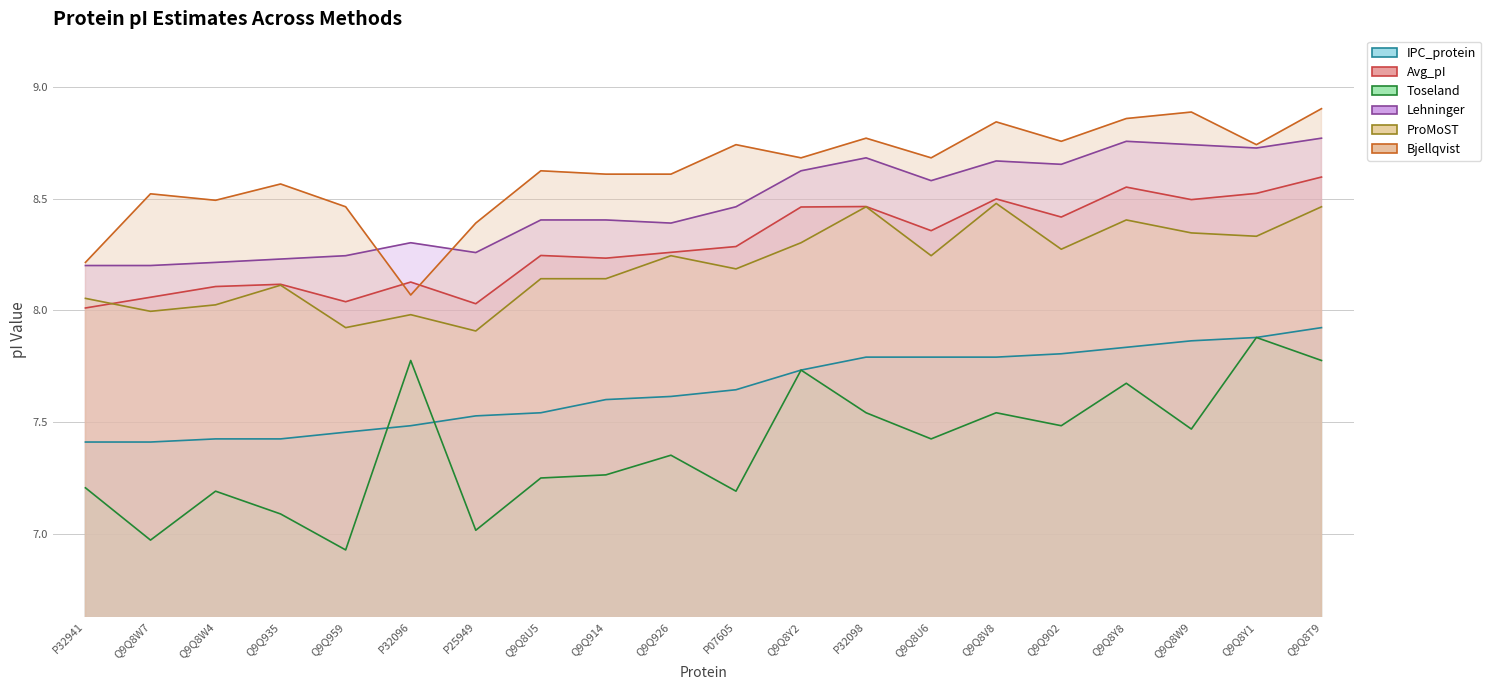

Is it true that Toseland equals 7.2 at Q9Q8U5?

True